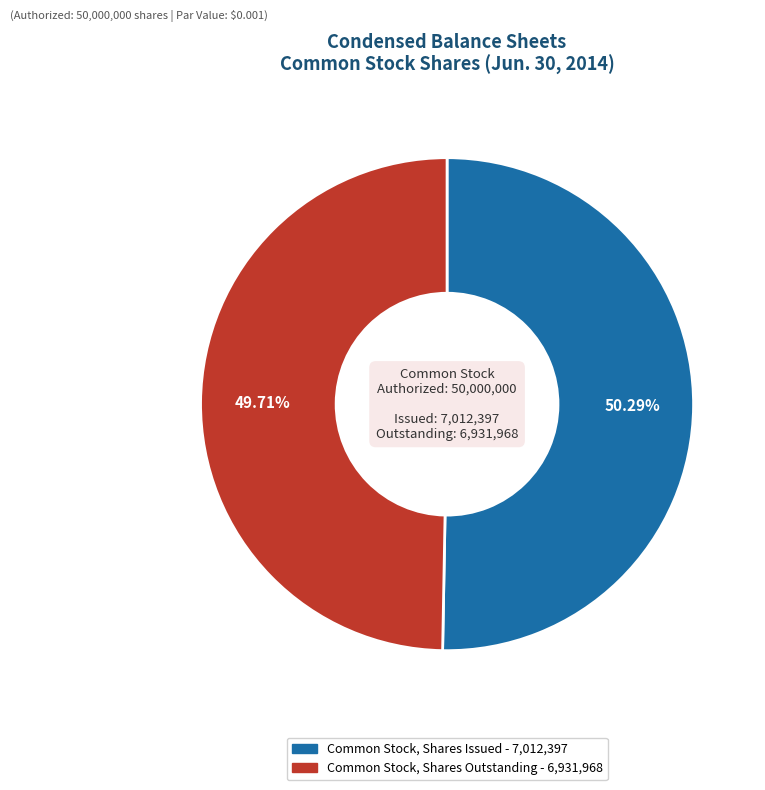

Is there any slice that represents more than half of the pie?

Yes